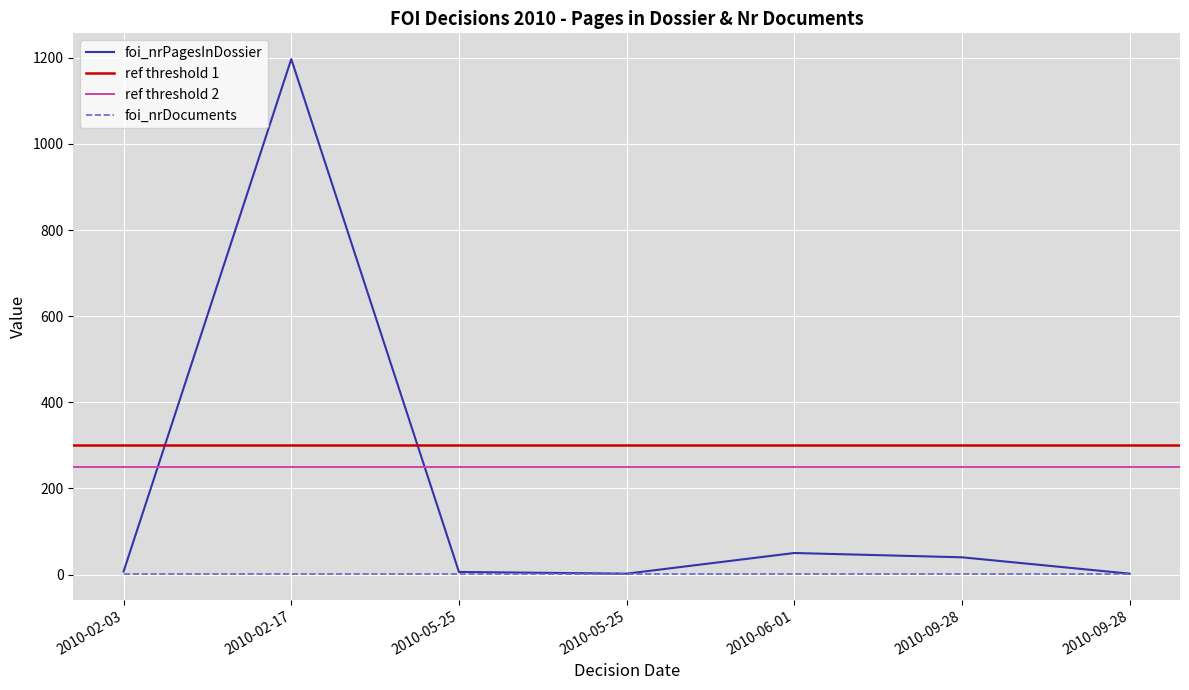

Which label corresponds to the smallest value in the chart?

2010-05-25